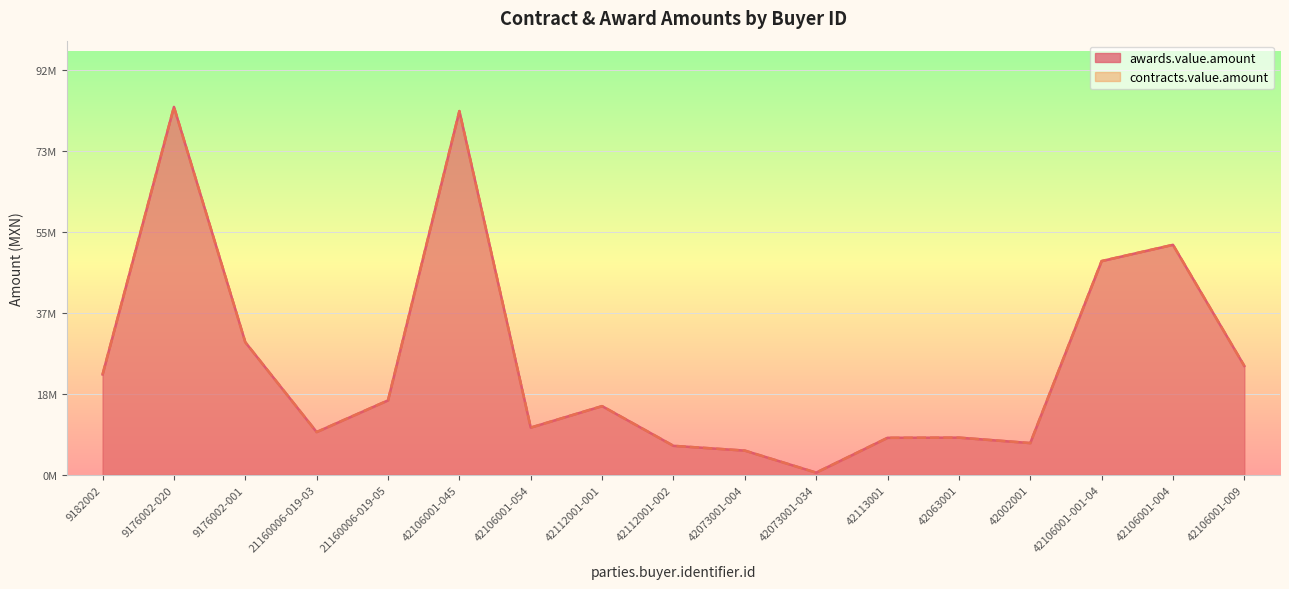

What is the difference between the contracts.value.amount values at 9176002-020 and 21160006-019-05?

66.4